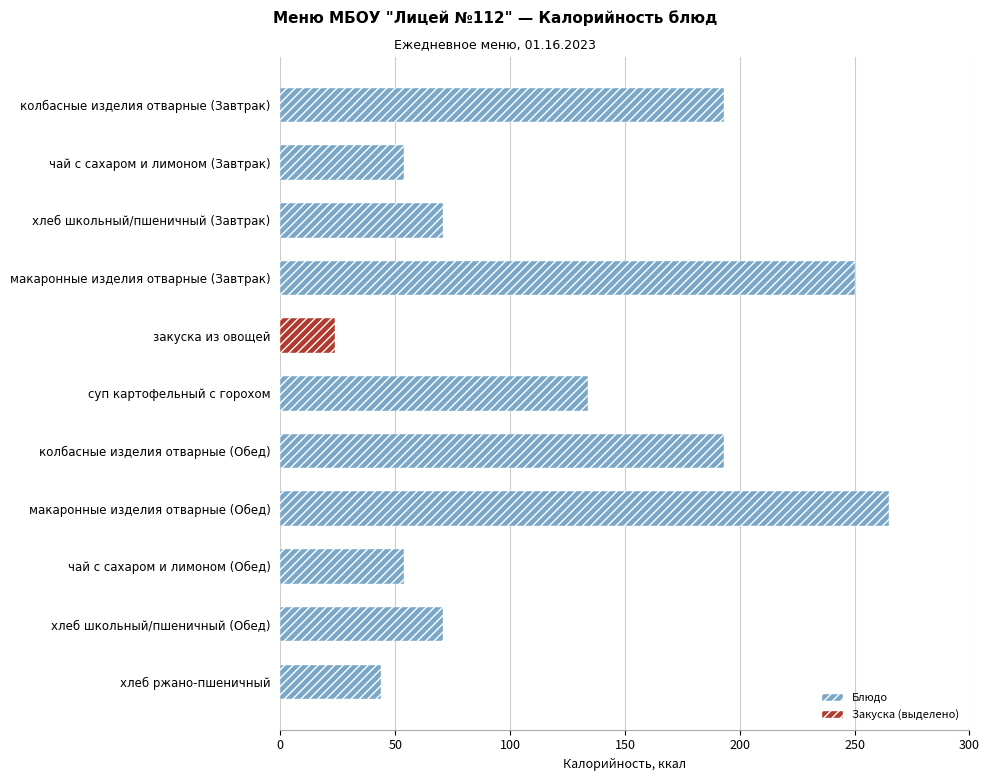

What is the sum of the values at хлеб ржано-пшеничный and суп картофельный с горохом?

178